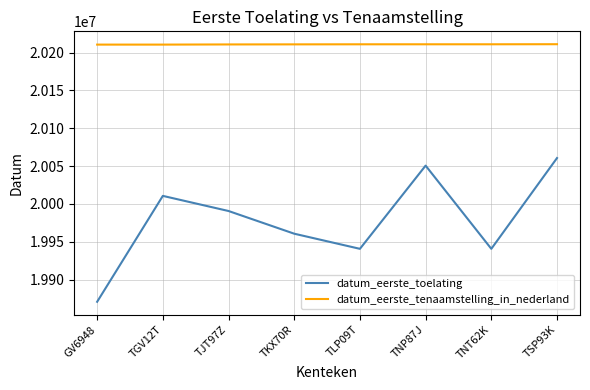

List the series in order of their peak value, highest first.

datum_eerste_tenaamstelling_in_nederland, datum_eerste_toelating